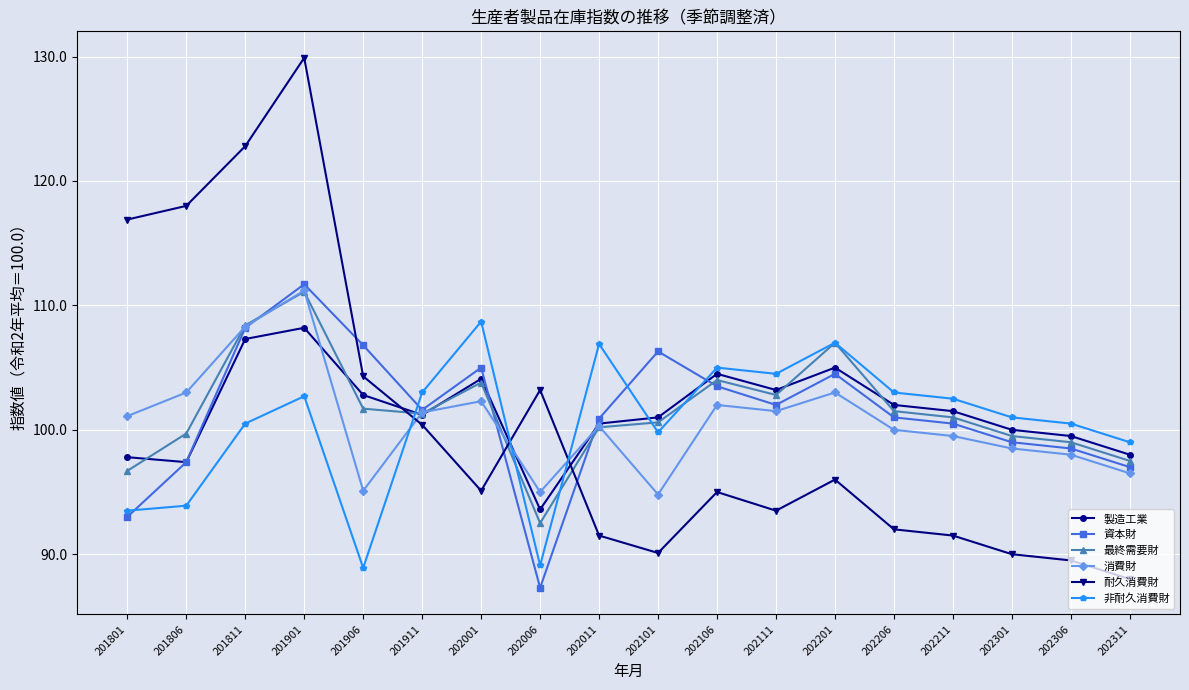

At which label does 最終需要財 reach its minimum?

202006